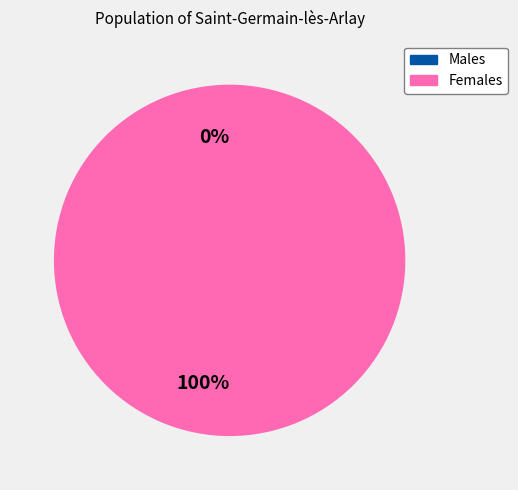

To the nearest percent, what is the combined percentage of Vote and Regular?

100%